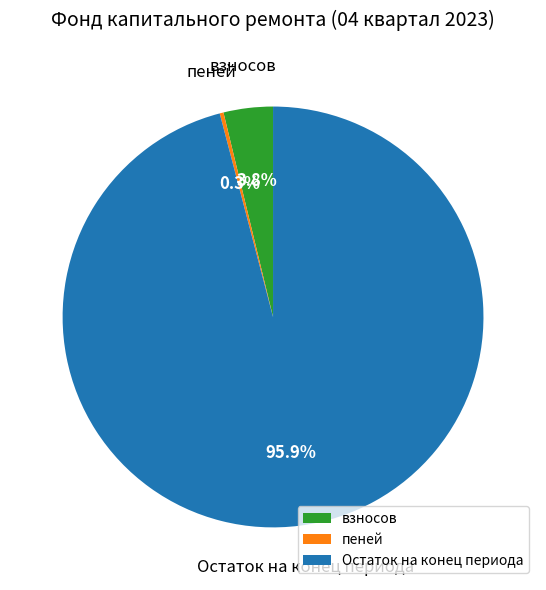

Rank the categories by value from highest to lowest.

Остаток на конец периода, взносов, пеней